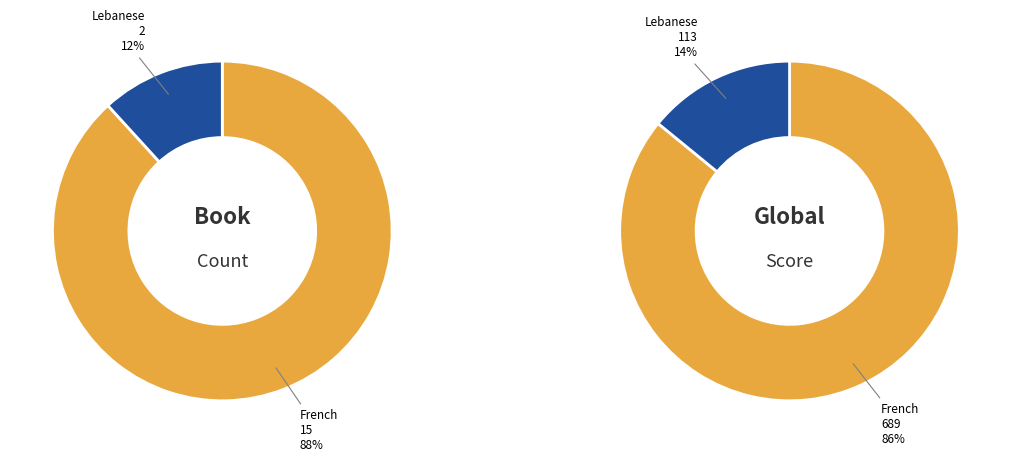

To the nearest percent, what percentage of the pie is French?

88%